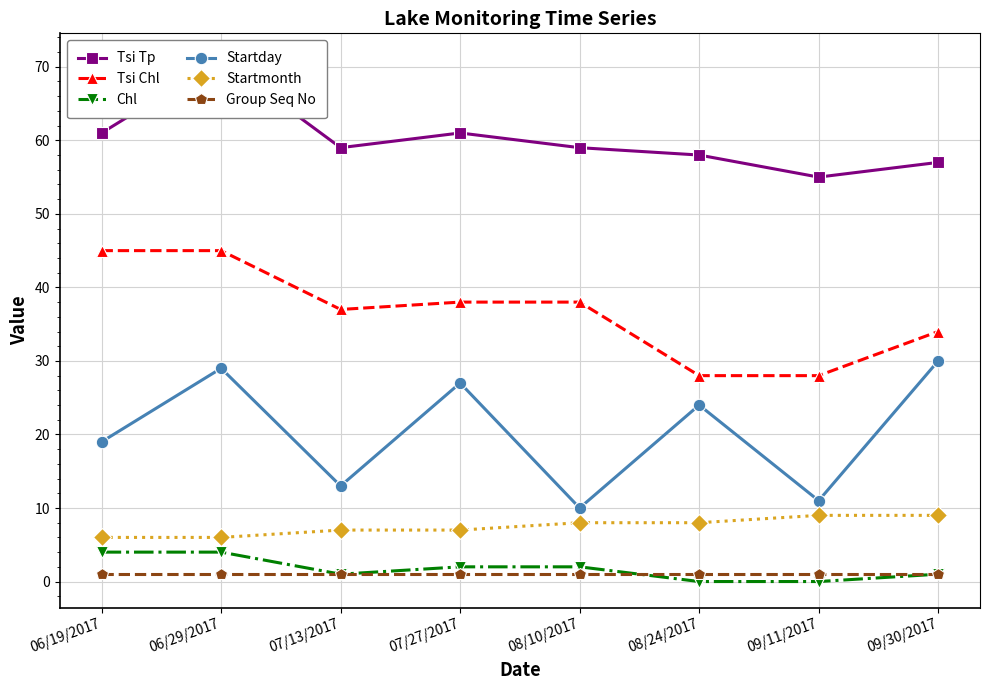

True or false: Group Seq No and Tsi Tp intersect in this chart.

False